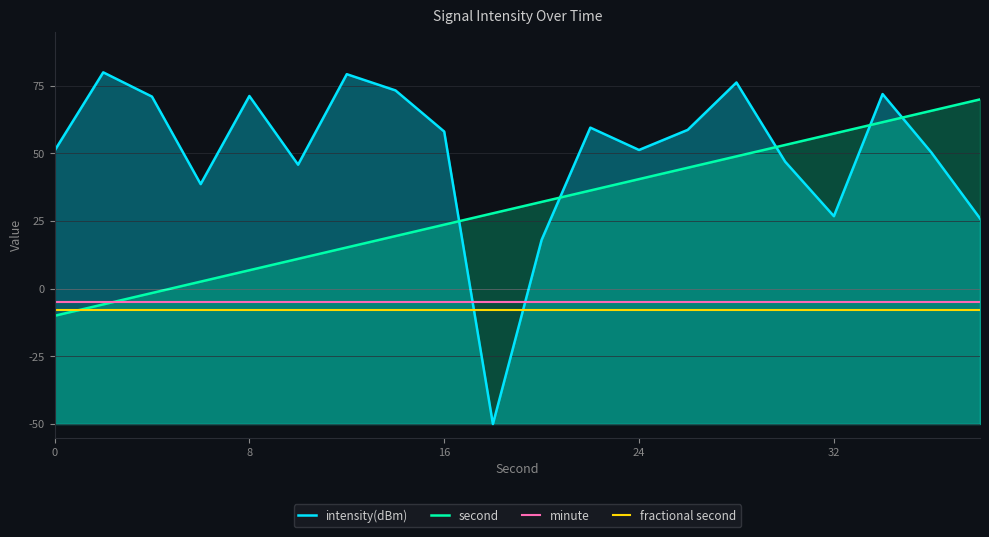

True or false: fractional second and intensity(dBm) intersect in this chart.

True